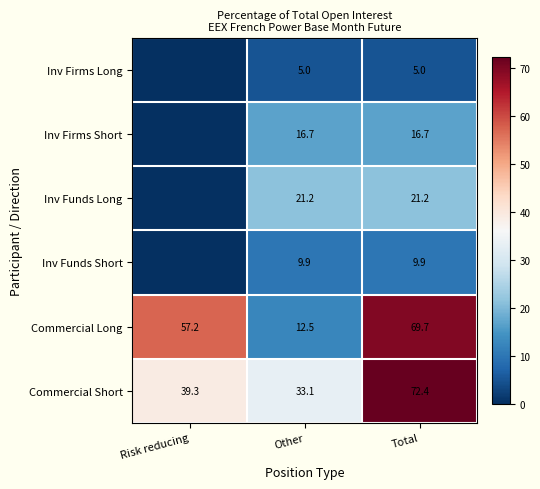

What is the spread (max minus min) of values at Total?

67.4